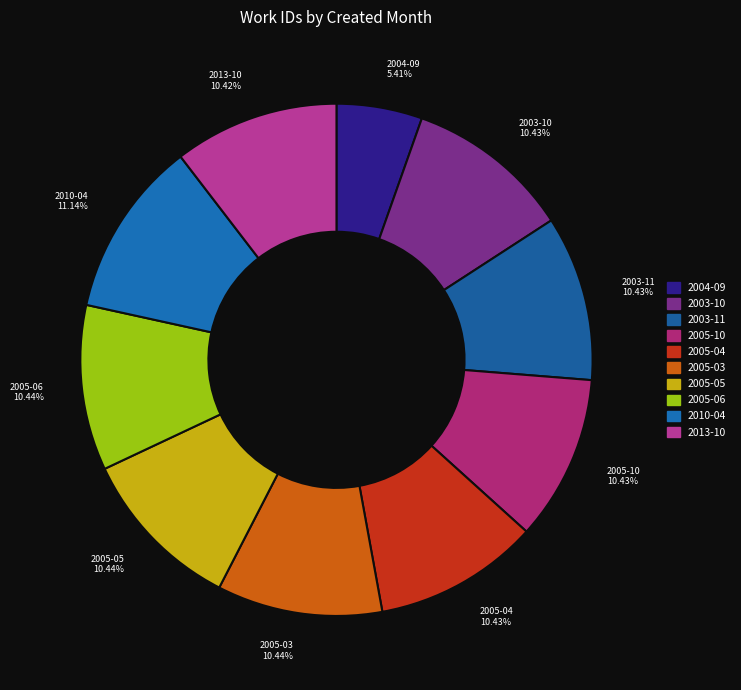

What is the ratio of the value at 2004-09 to the value at 2013-10?

0.5